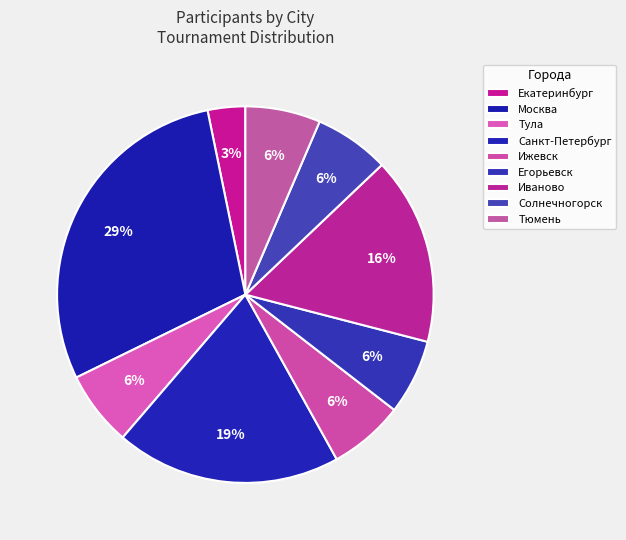

Count the number of slices in the pie.

9